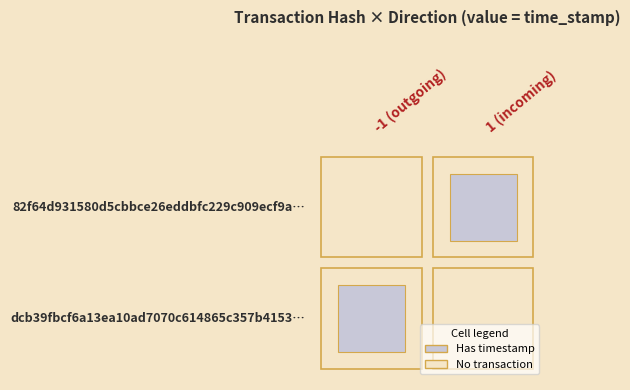

Which series has the largest total across all categories?

dcb39fbcf6a13ea10ad7070c614865c357b4153